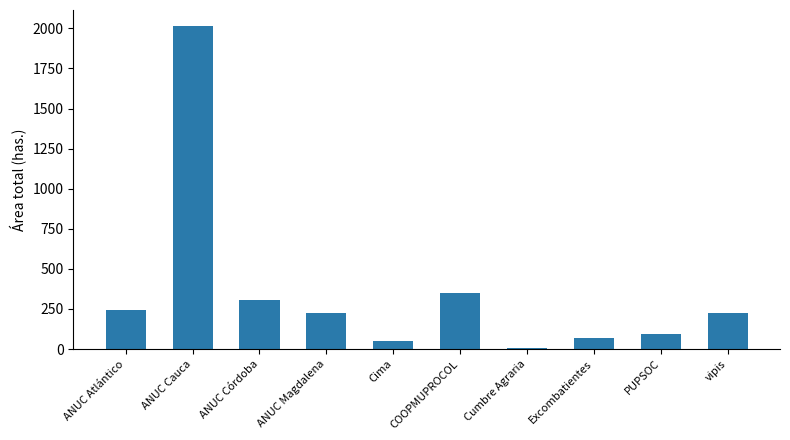

What is the sum of the values at Cima and ANUC Magdalena?

277.7